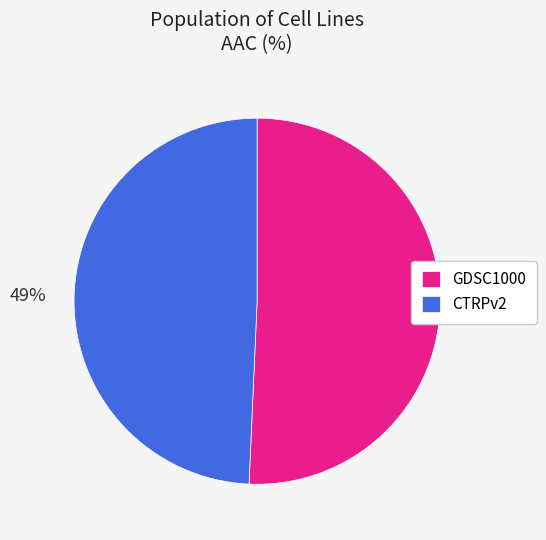

Do CTRPv2 and GDSC1000 together represent more than half of the pie?

Yes